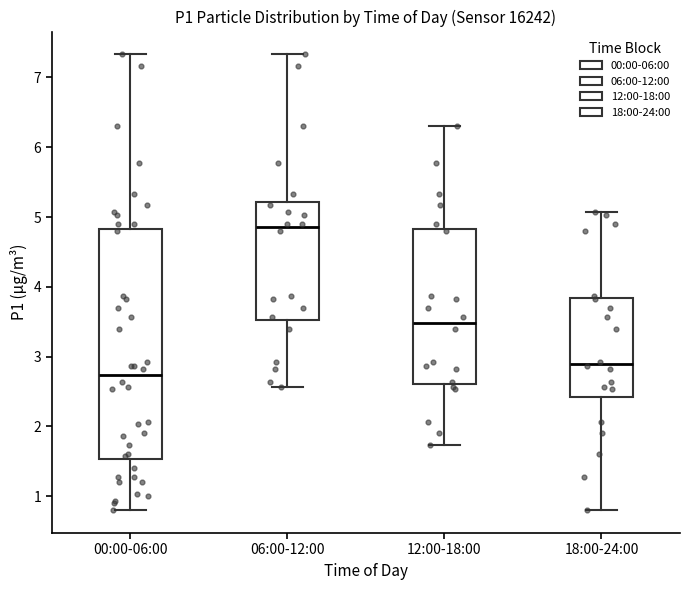

Which box's median line is the lowest?

00:00-06:00